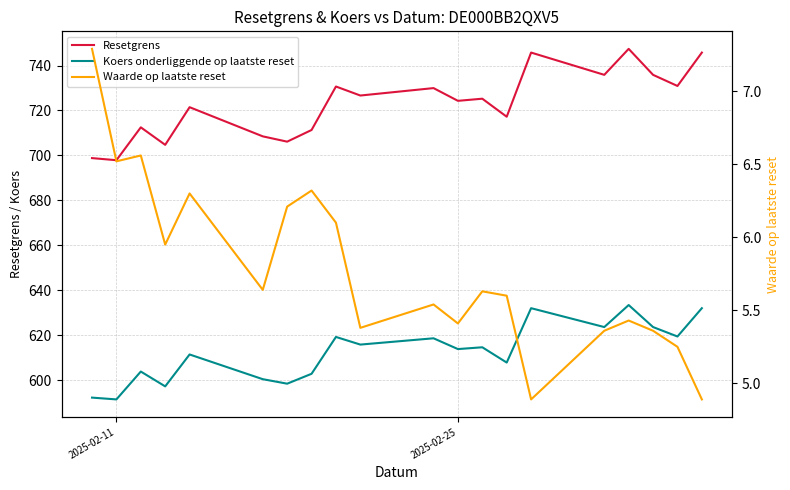

In Resetgrens, how many points are lower than both neighbors (excluding endpoints)?

8